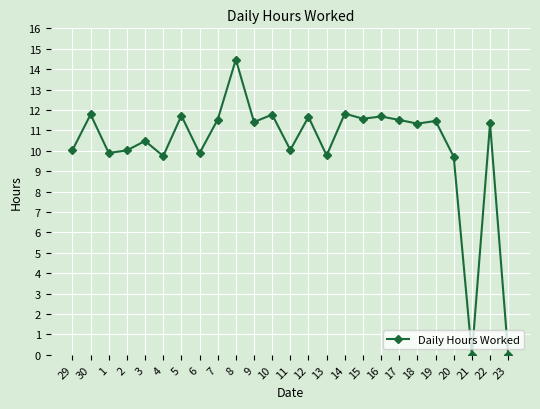

At which category does the chart reach its peak across all series?

8